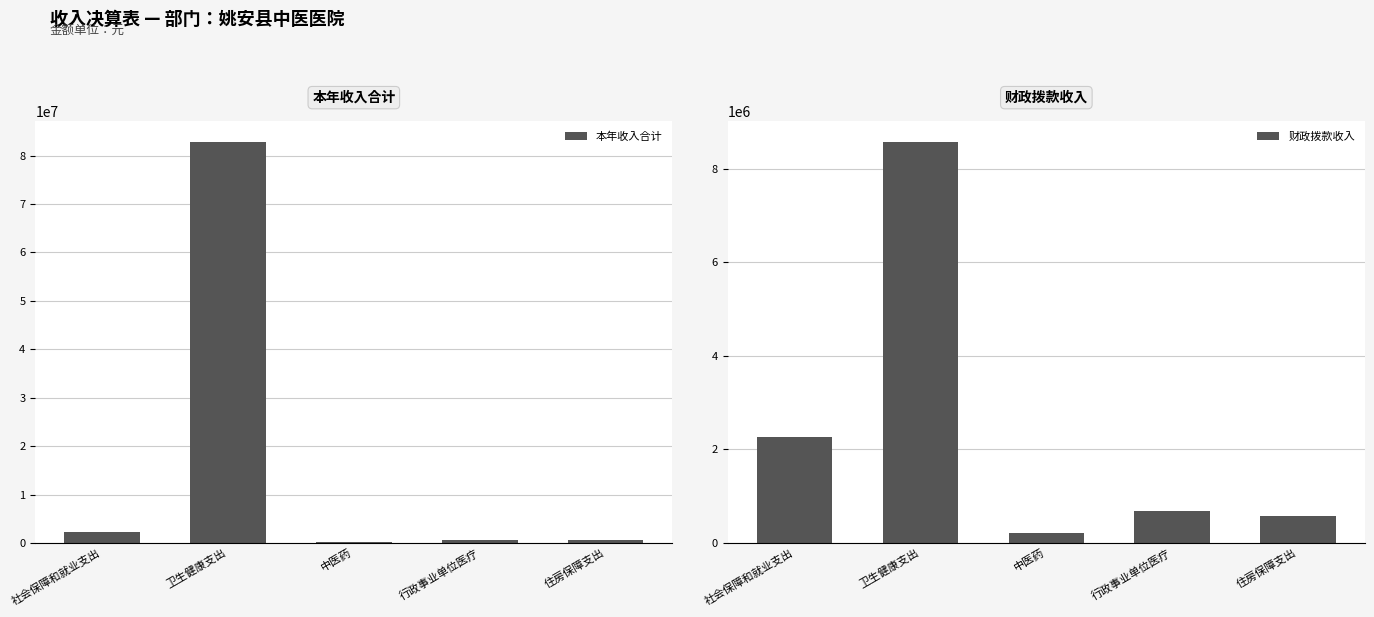

Reading left to right, list all the values displayed in this chart.

本年收入合计: 2268446.0	82913949.3	207989.2	691368.4	579068.7
财政拨款收入: 2268446.0	8584359.7	207989.2	691368.4	579068.7